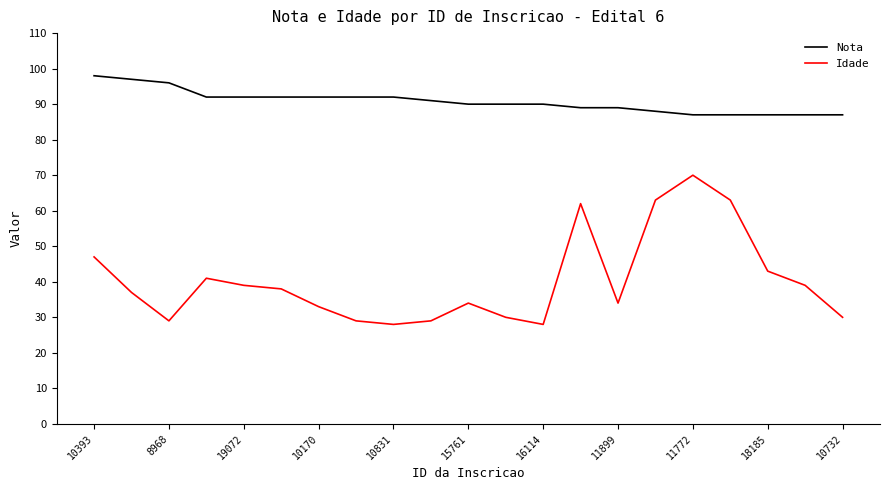

What is the difference between the maximum and minimum values in the Nota series?

11